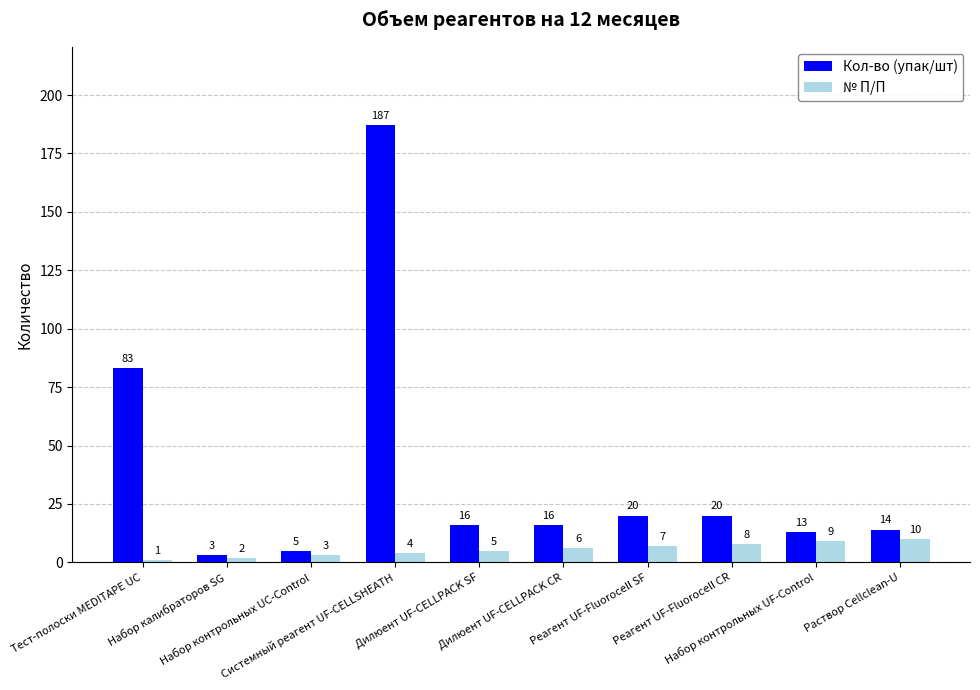

What is the total value across all series at Набор калибраторов SG?

5